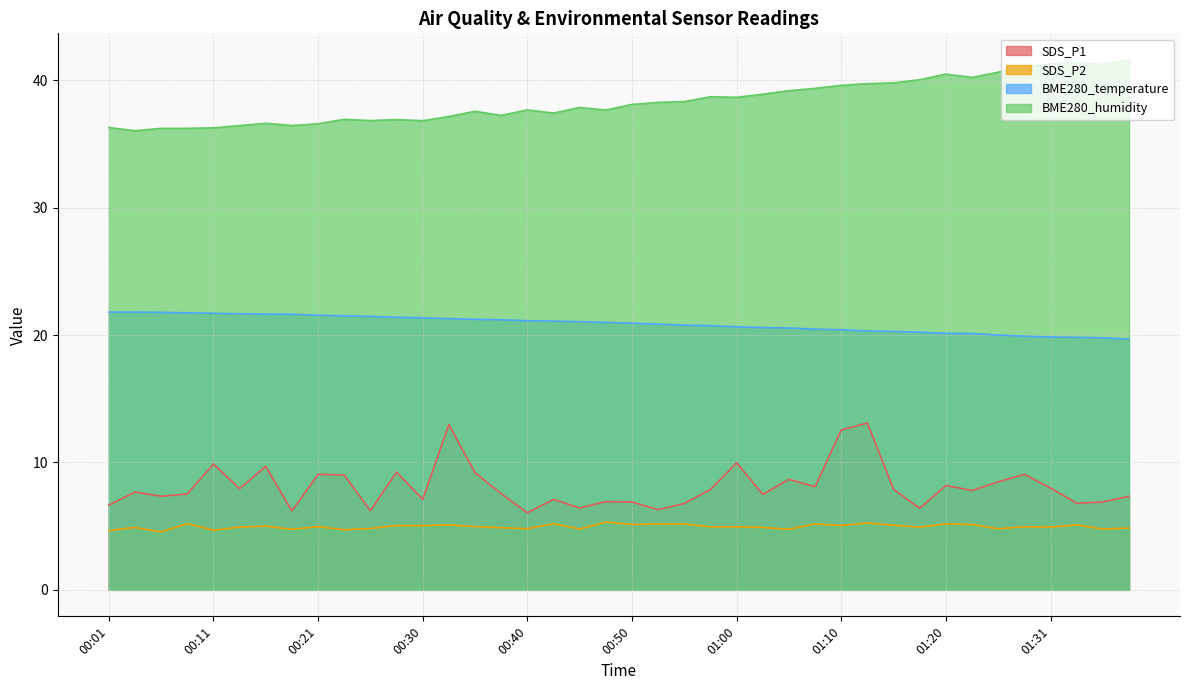

How many distinct data groups are displayed?

4